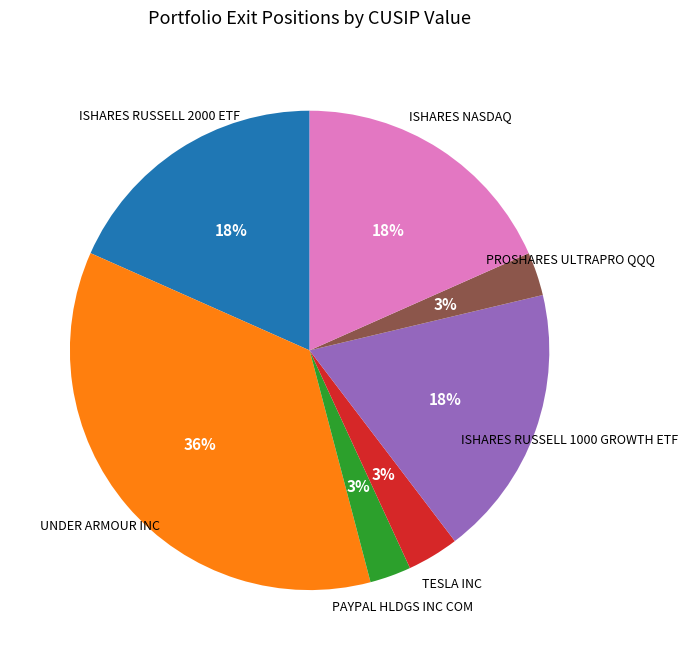

How many segments does this pie chart have?

7